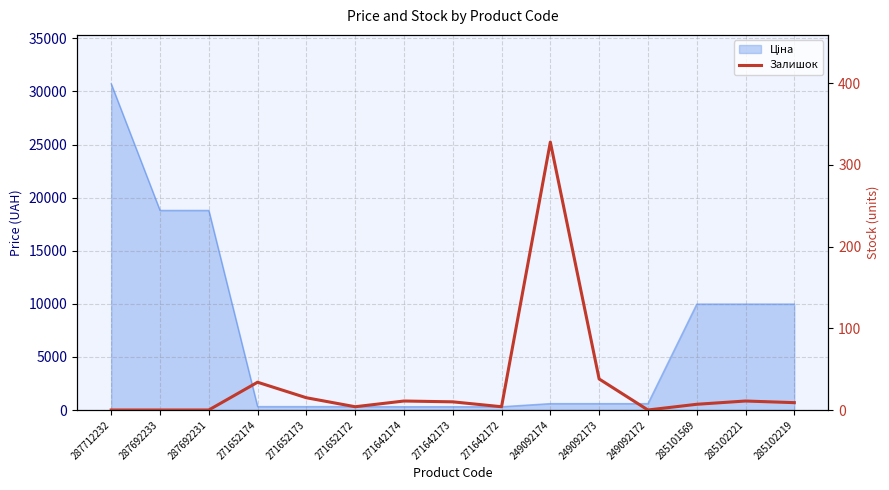

Is it true that the value at 271642172 is 4?

True